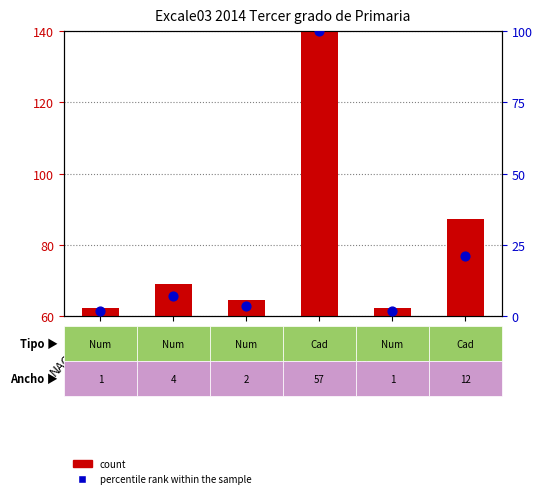

Which series has the largest total across all categories?

count